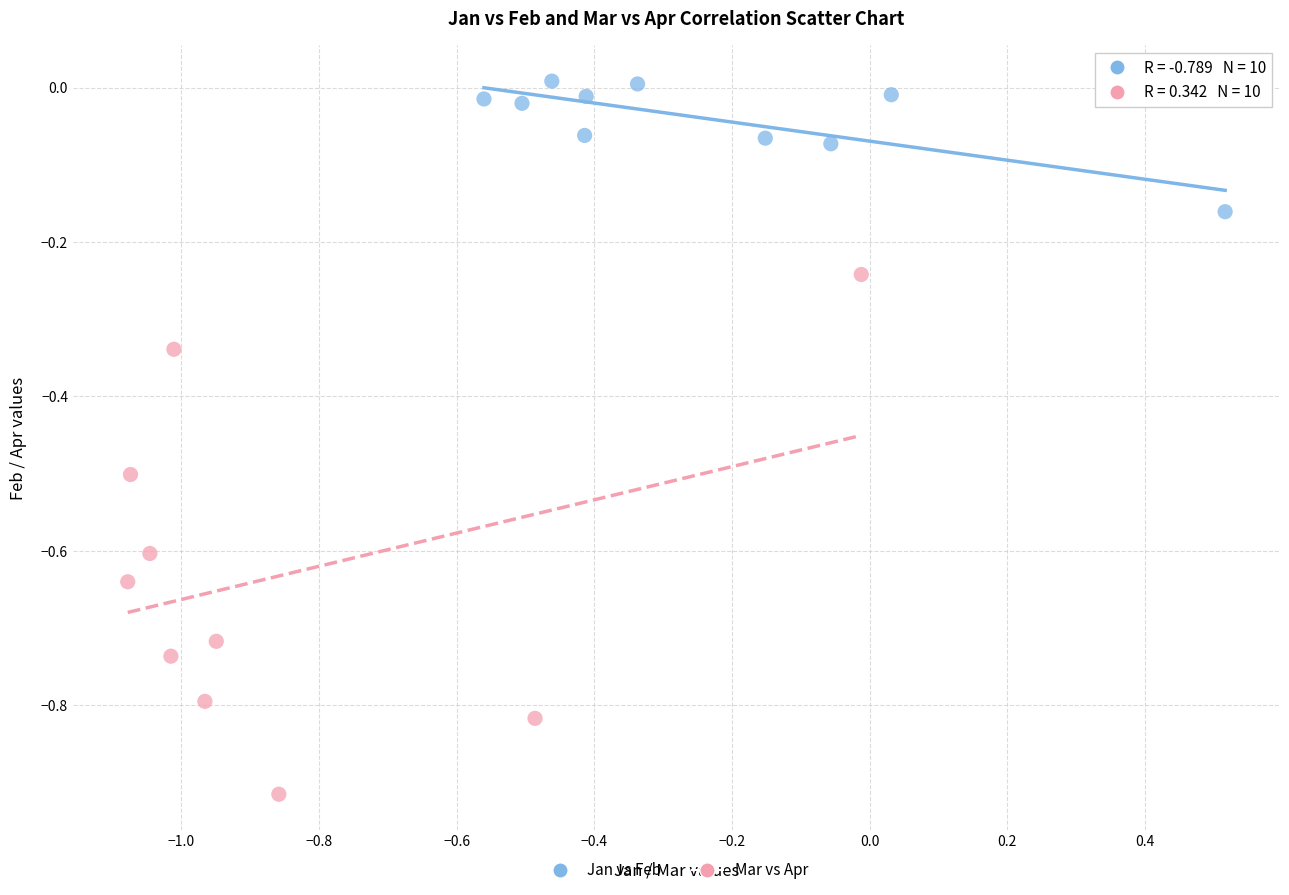

Which series has the widest spread of Y values?

Mar vs Apr